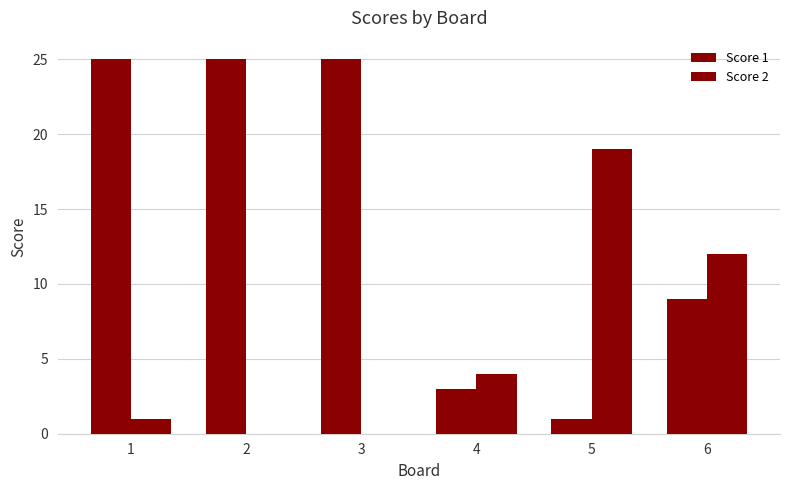

Which label corresponds to the largest value in the chart?

1